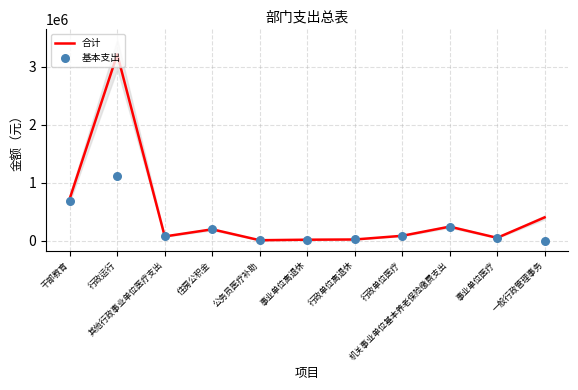

Which series contains the lowest Y value?

基本支出